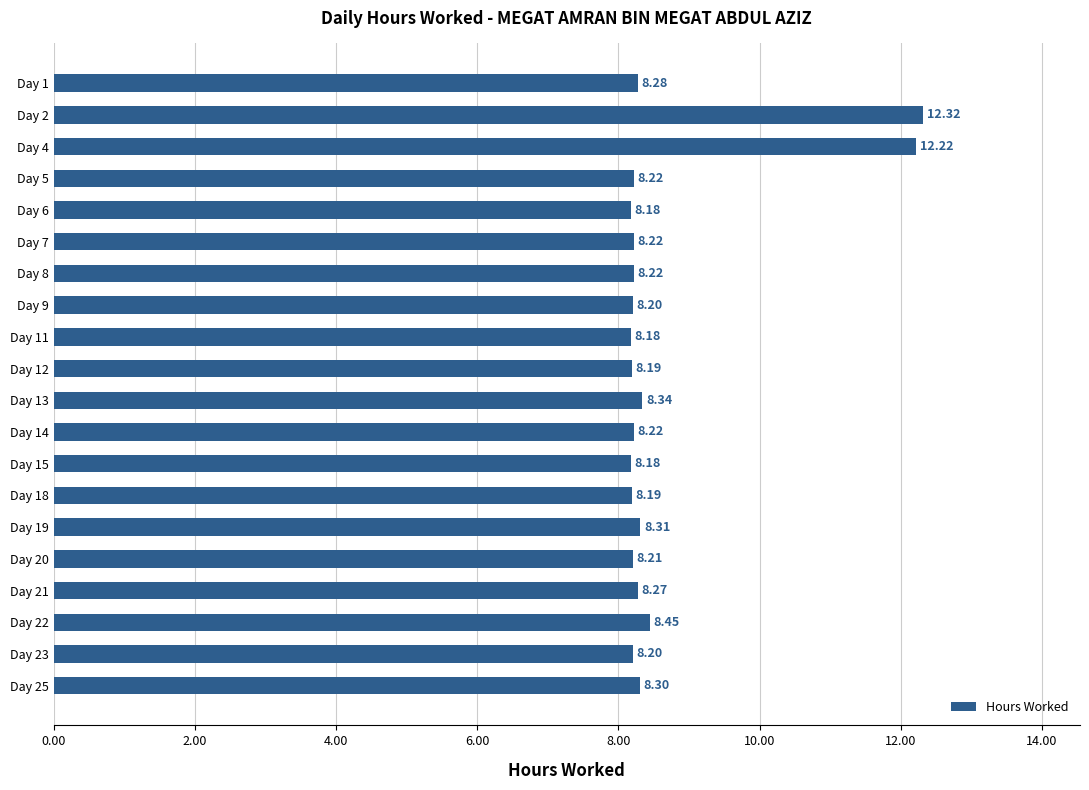

What is the greatest value displayed?

12.3